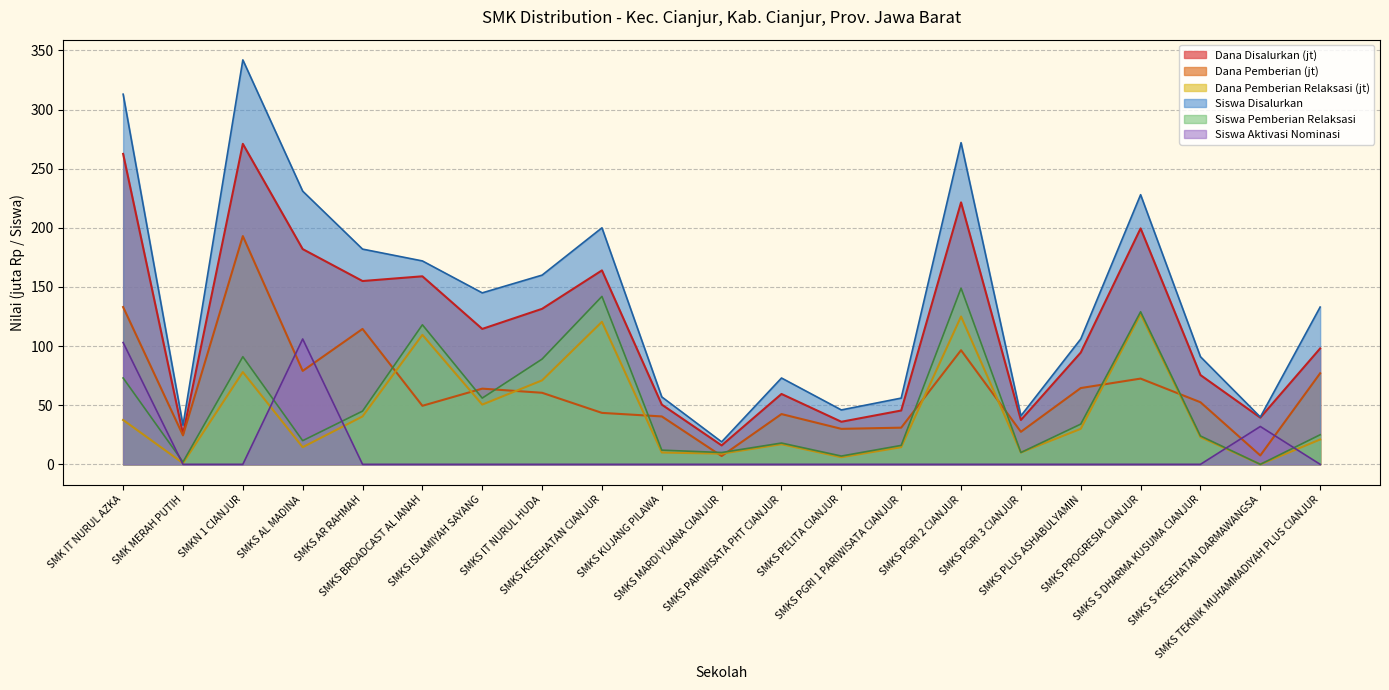

What is the maximum value shown in the chart?

342.0